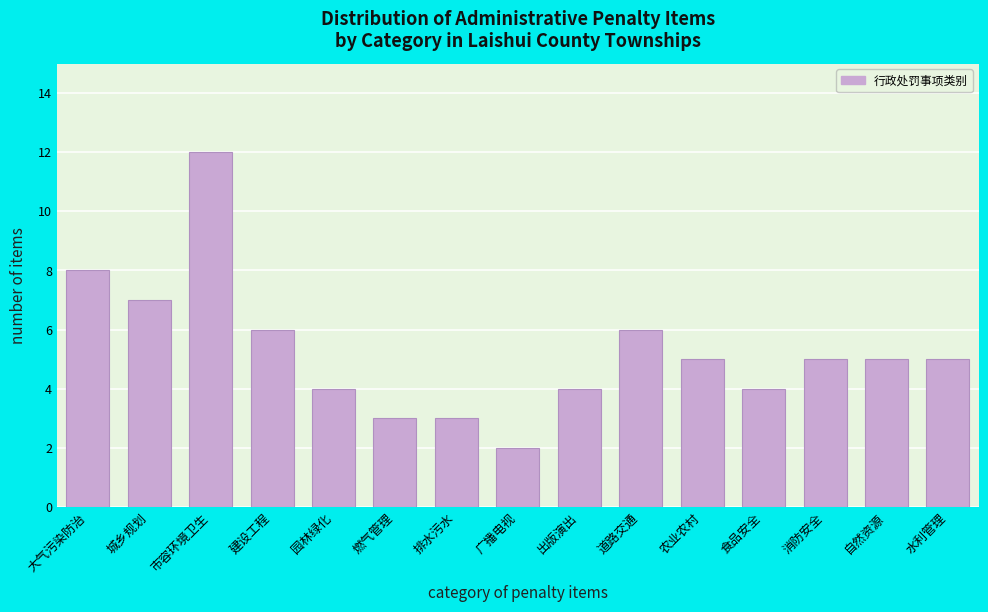

Reading right to left, list all the values displayed in this chart.

5	5	5	4	5	6	4	2	3	3	4	6	12	7	8